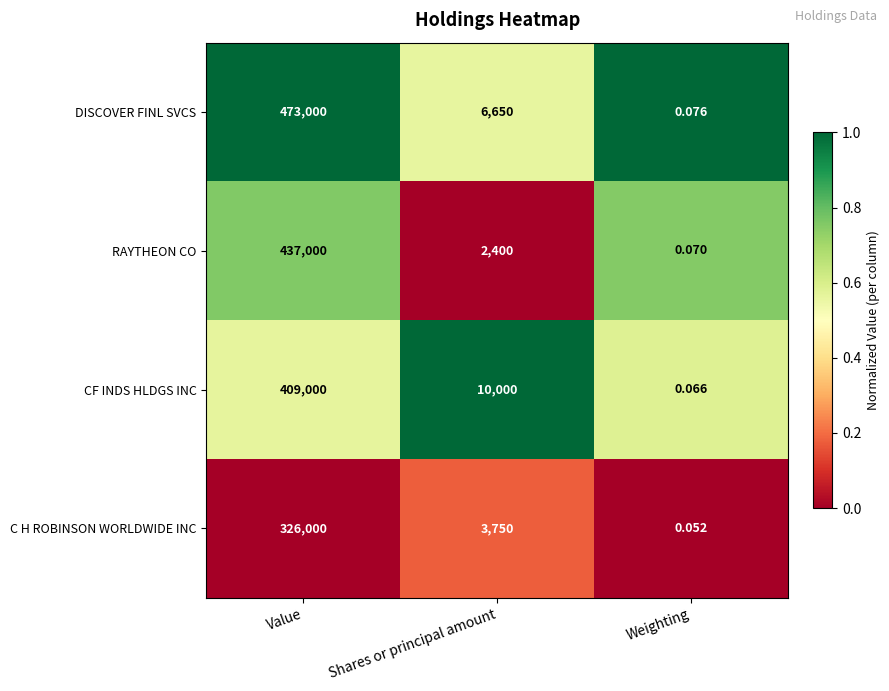

At which label does CF INDS HLDGS INC reach its peak?

Value